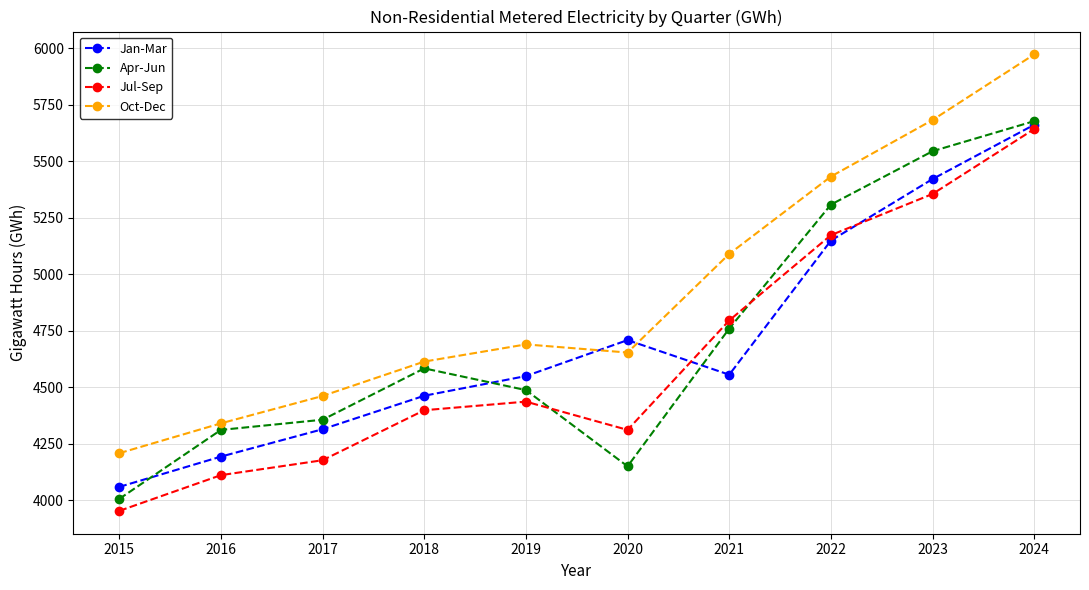

True or false: Jan-Mar has a value of 5661 at 2024.

True